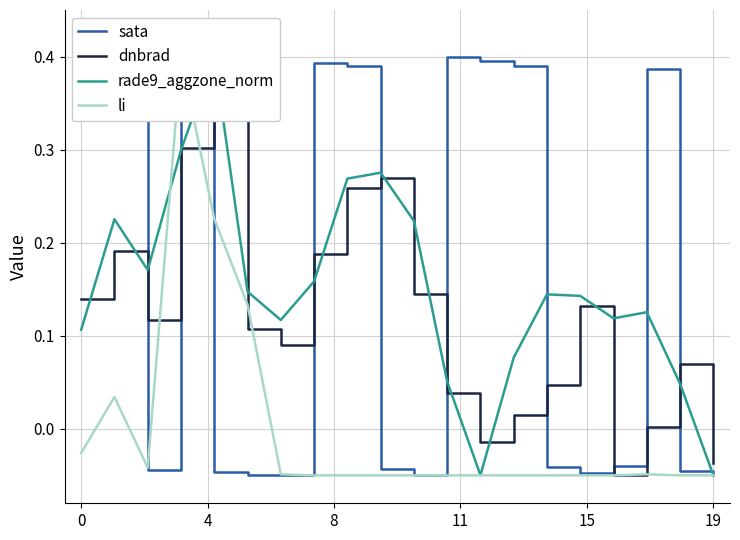

Is this an area chart (filled region under the line)?

No